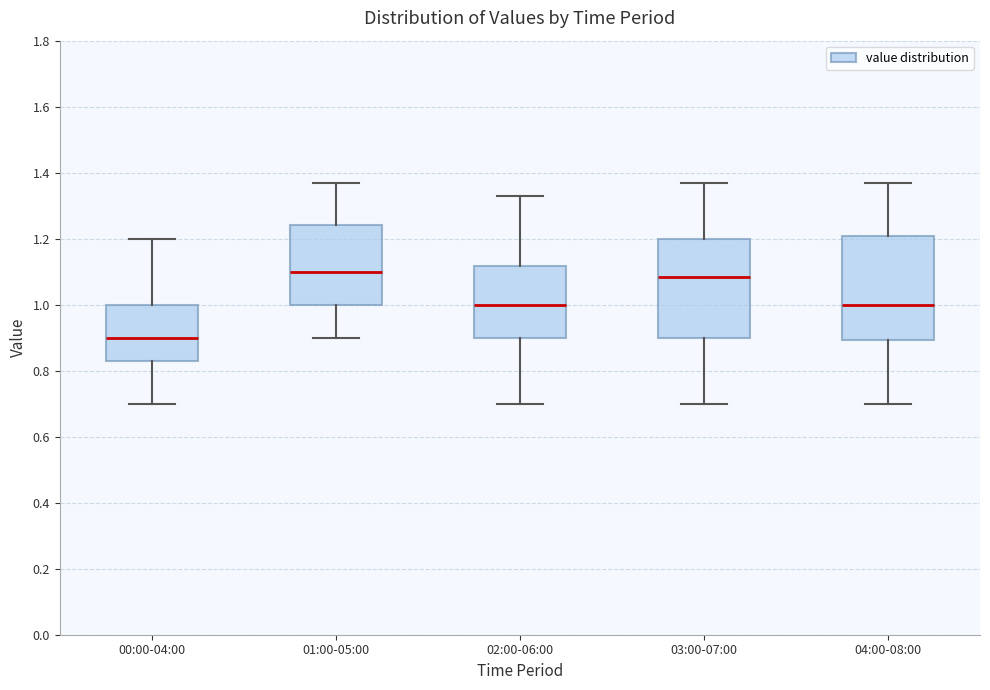

Where is the upper edge of the box for 00:00-04:00 on the y-axis? The values are not printed on the chart, so give them approximately, as read against the axis.

1.00